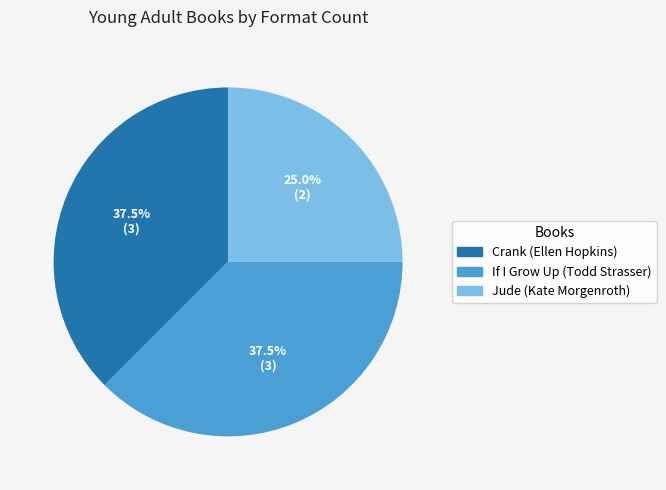

What portion of the pie excludes Crank (Ellen Hopkins)?

62.5%